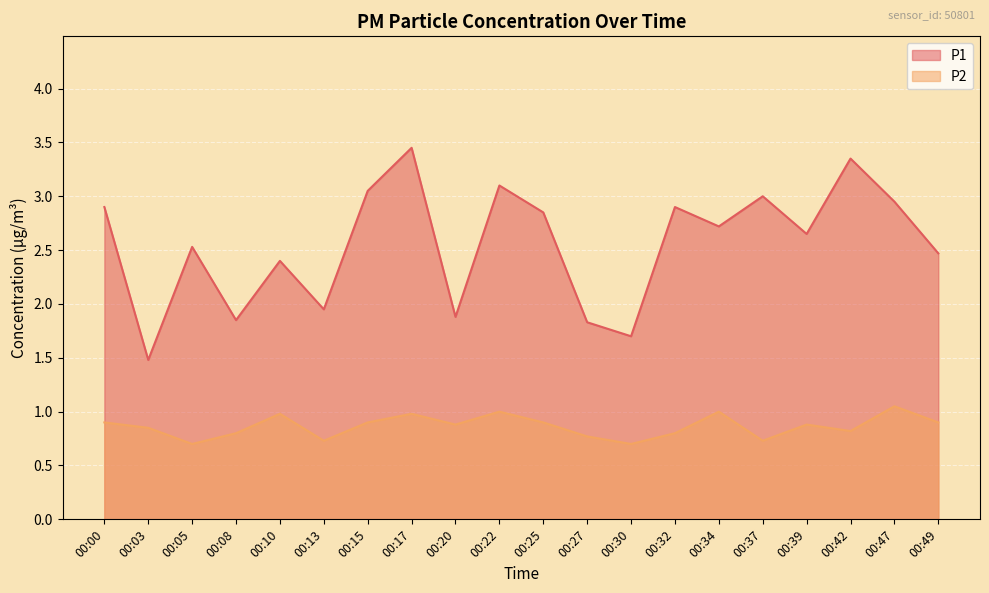

True or false: P2 and P1 cross at least once.

False